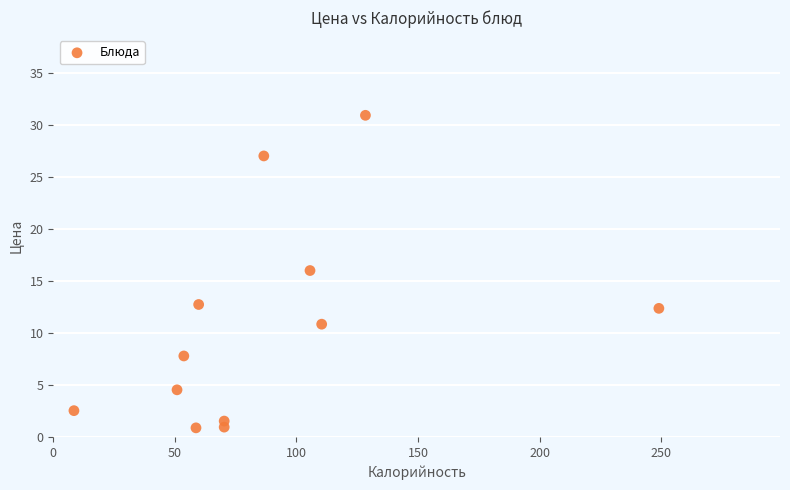

What Y value in the scatter plot is closest to 15?

16.0